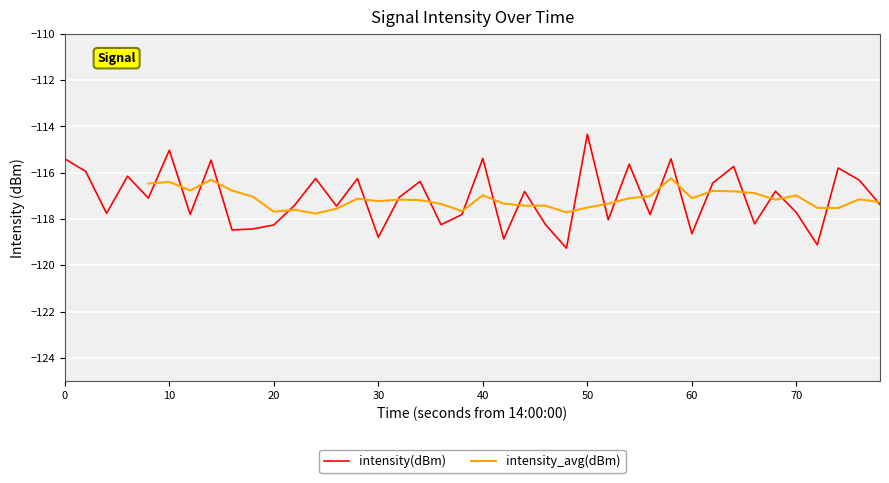

The intensity(dBm) series shows -41.6 at 0. True or false?

False